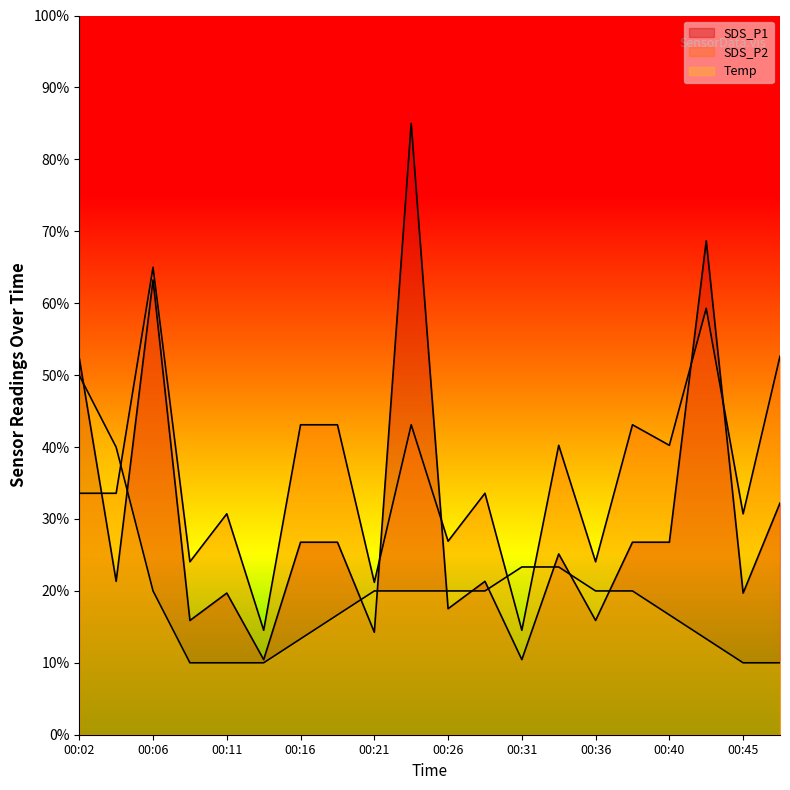

At how many categories does at least one series exceed 38?

11